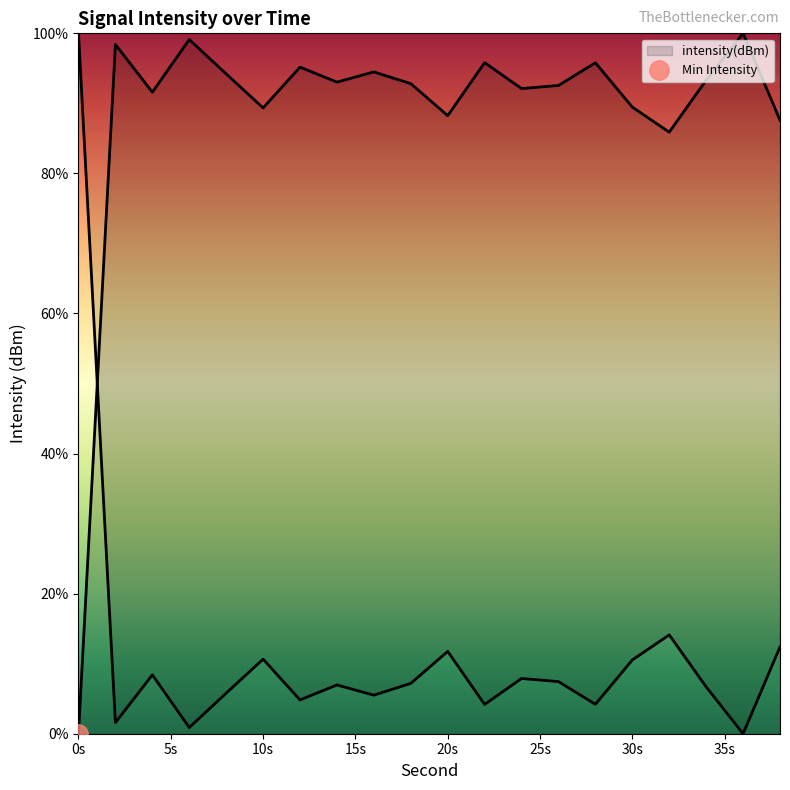

The value at 26 is 92.6. True or false?

True